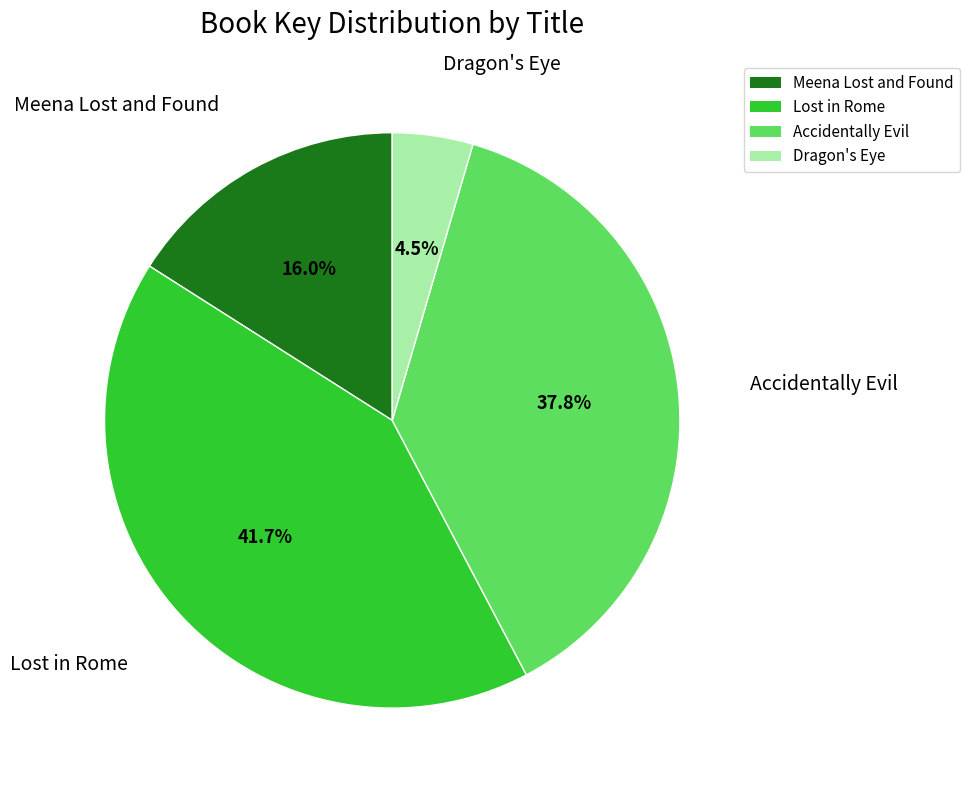

To the nearest percent, what percentage of the pie is Accidentally Evil?

38%